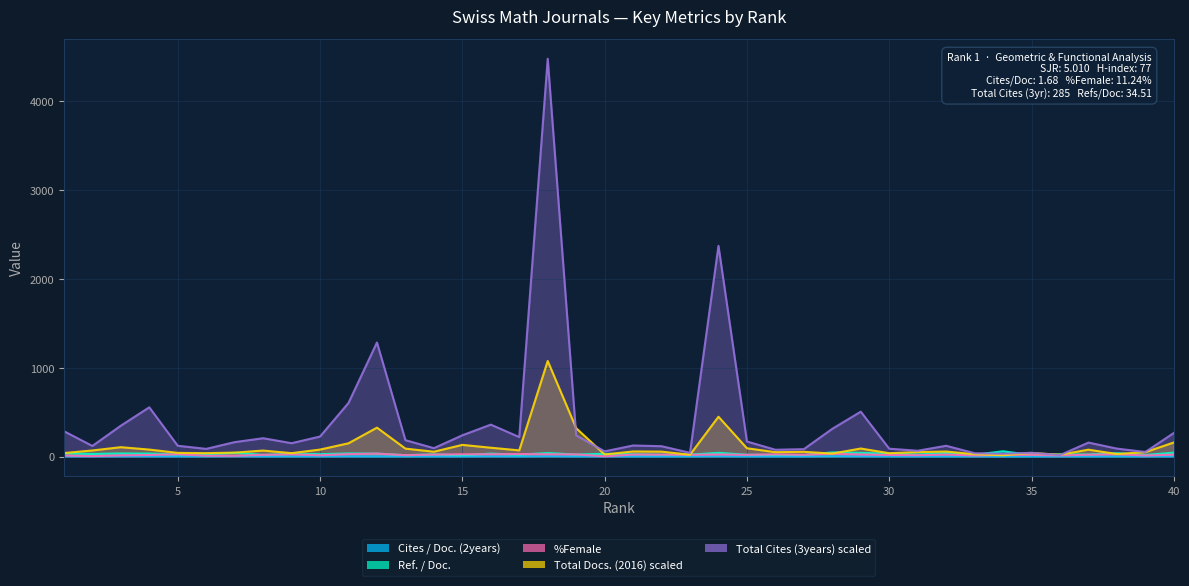

What is the total value across all series at 25?

301.5